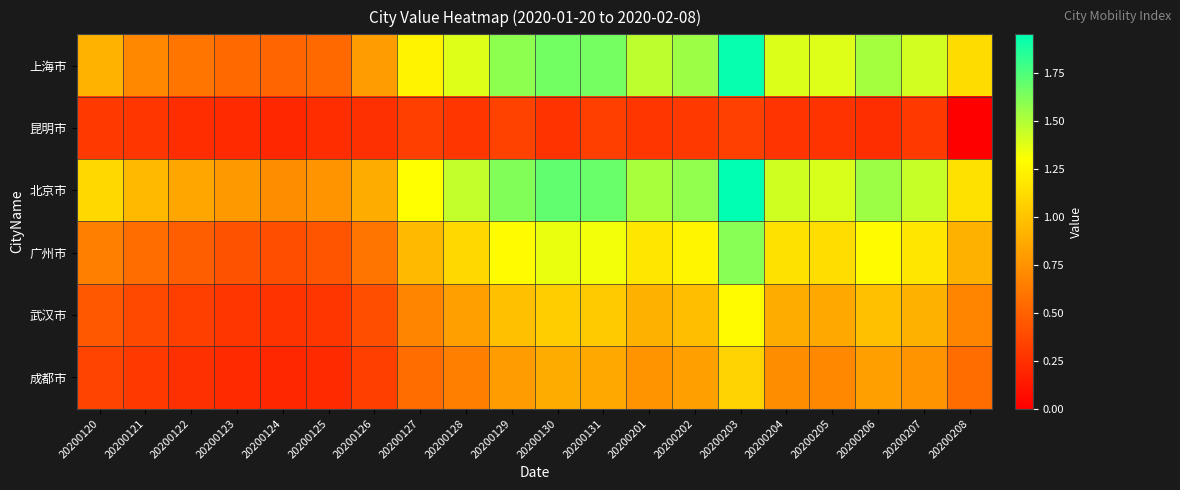

What is the difference between the highest and lowest values at 20200122?

0.6